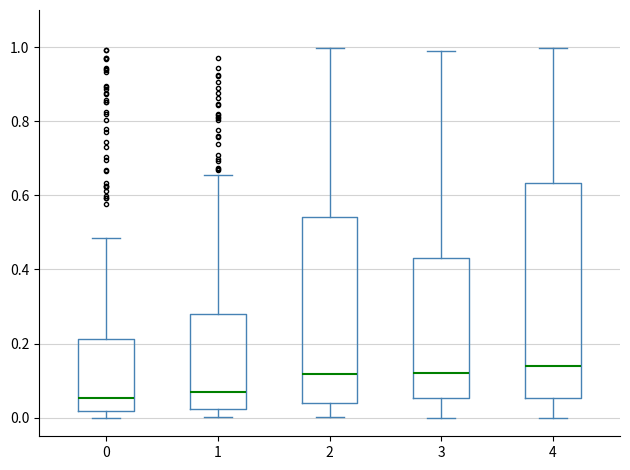

Which box is the tallest, from its lower edge to its upper edge?

4